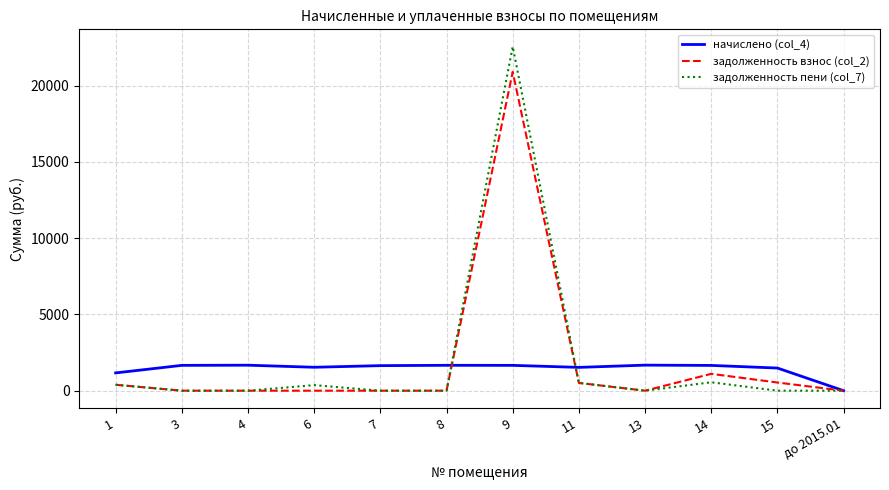

At which category is the sum across all series the highest?

9